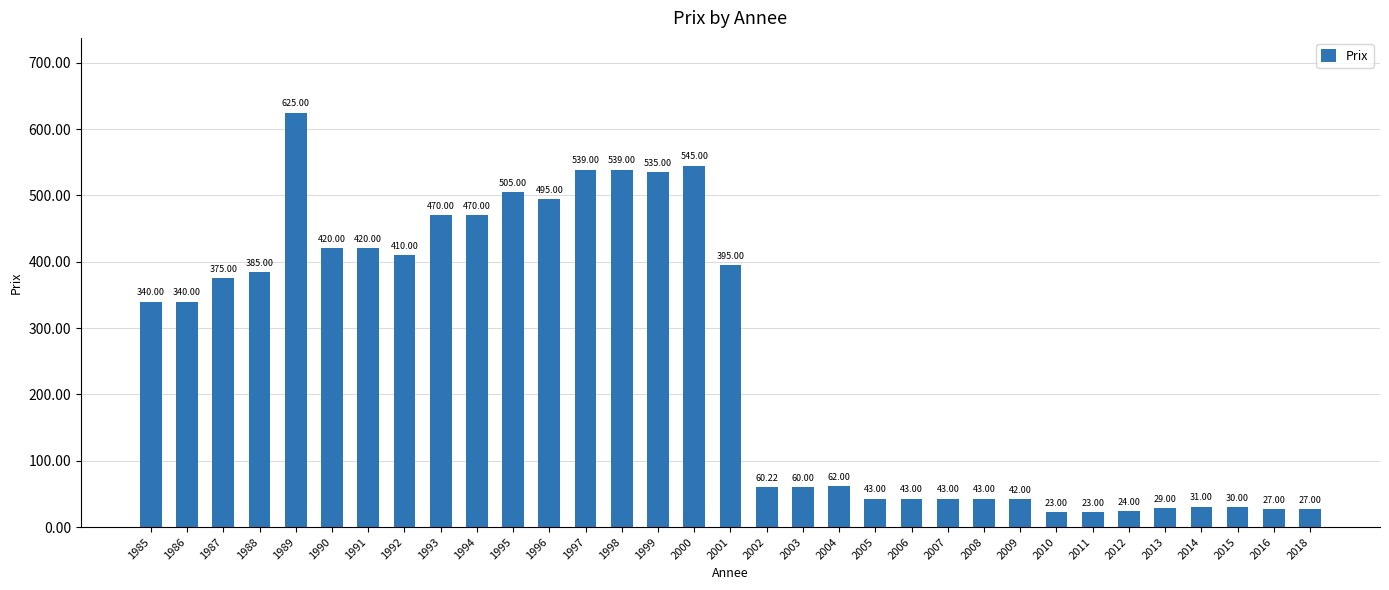

What is the change in value from 1986 to 1995?

+165.0